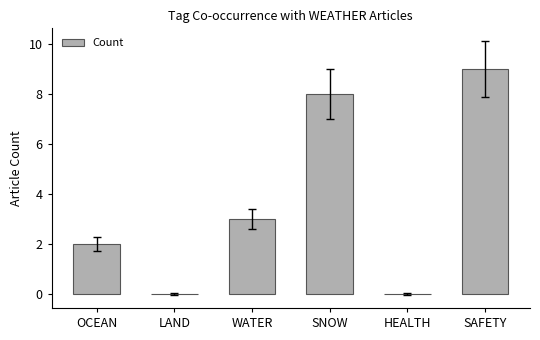

The chart shows a value of -5 at LAND. True or false?

False